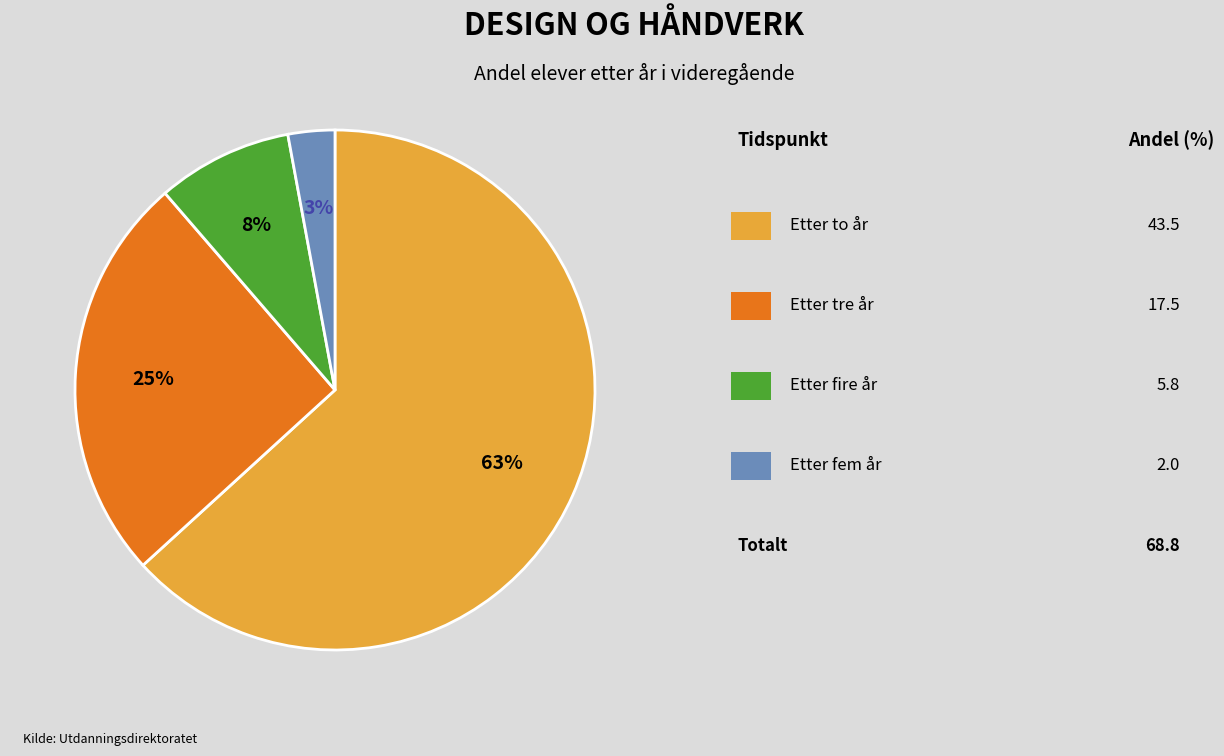

How many slices are in this pie chart?

4